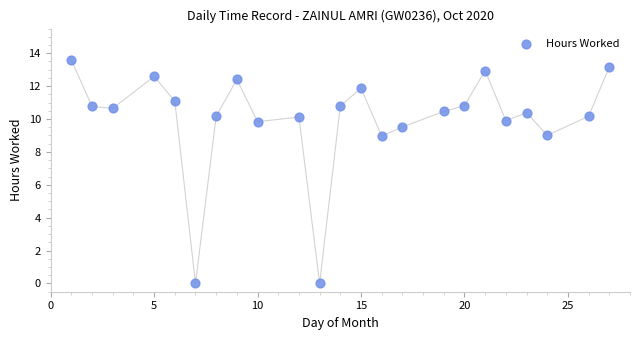

What is the range of Y values (max minus min)?

13.6